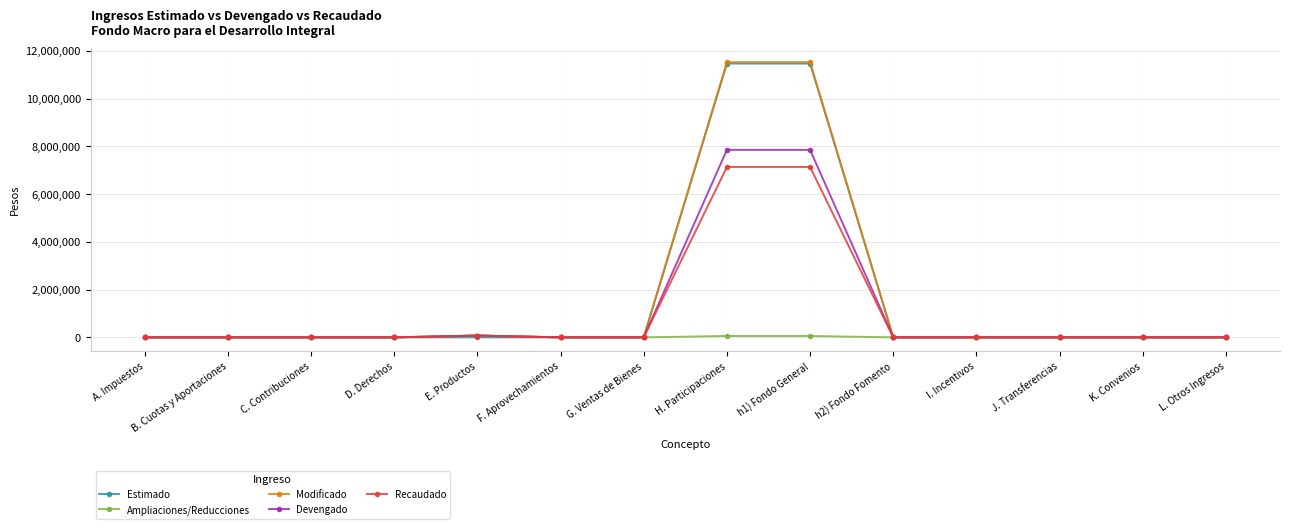

What is the difference between the Modificado values at B. Cuotas y Aportaciones and E. Productos?

75223